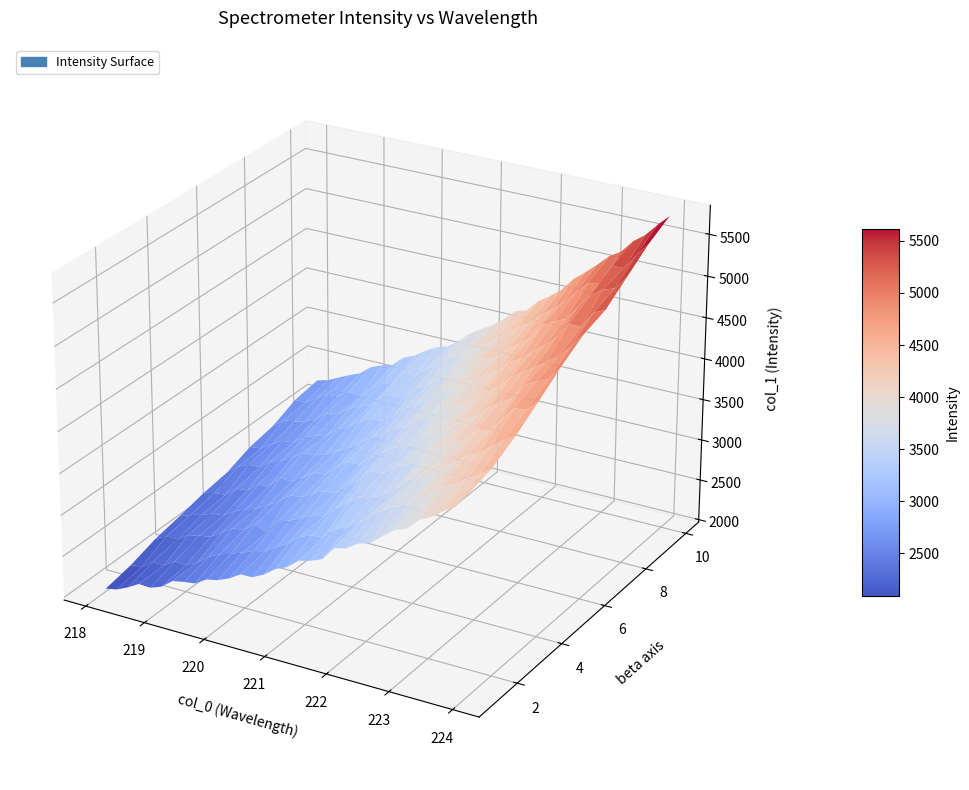

Reading left to right, transcribe all the data shown in this chart.

x: 218.1	218.3	218.4	218.6	218.8	219.0	219.2	219.4	219.6	219.8	220.0	220.2	220.4	220.5	220.7	220.9	221.1	221.3	221.5	221.7	221.9	222.1	222.3	222.5	222.6	222.8	223.0	223.2	223.4	223.6	223.8	224.0
y: 2389.6	2445.1	2491.6	2555.1	2607.7	2666.9	2729.2	2791.0	2857.1	2922.1	2992.5	3062.4	3139.9	3218.7	3294.7	3375.8	3462.0	3550.4	3635.9	3720.6	3816.8	3915.8	4012.7	4118.2	4222.3	4329.3	4432.4	4540.1	4658.0	4773.1	4888.1	5017.0